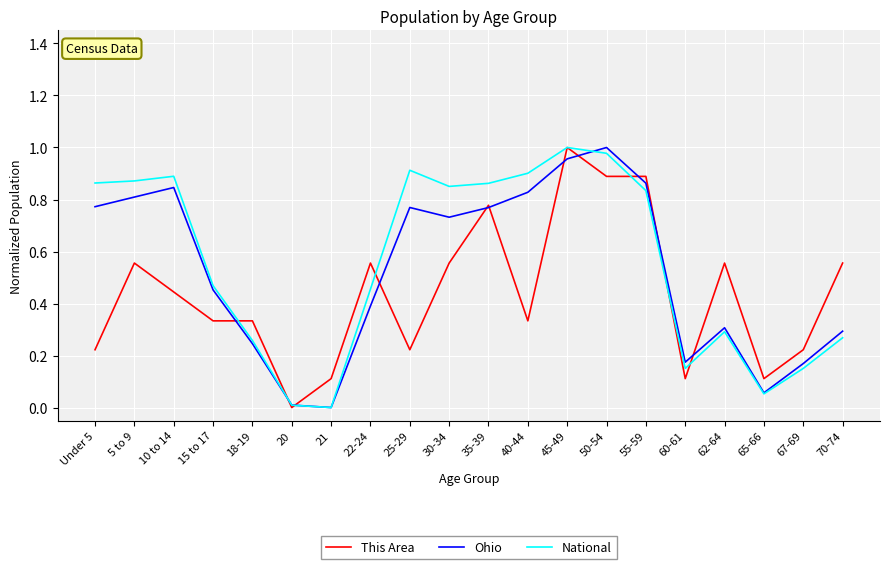

The National series shows 0.5 at 45-49. True or false?

False